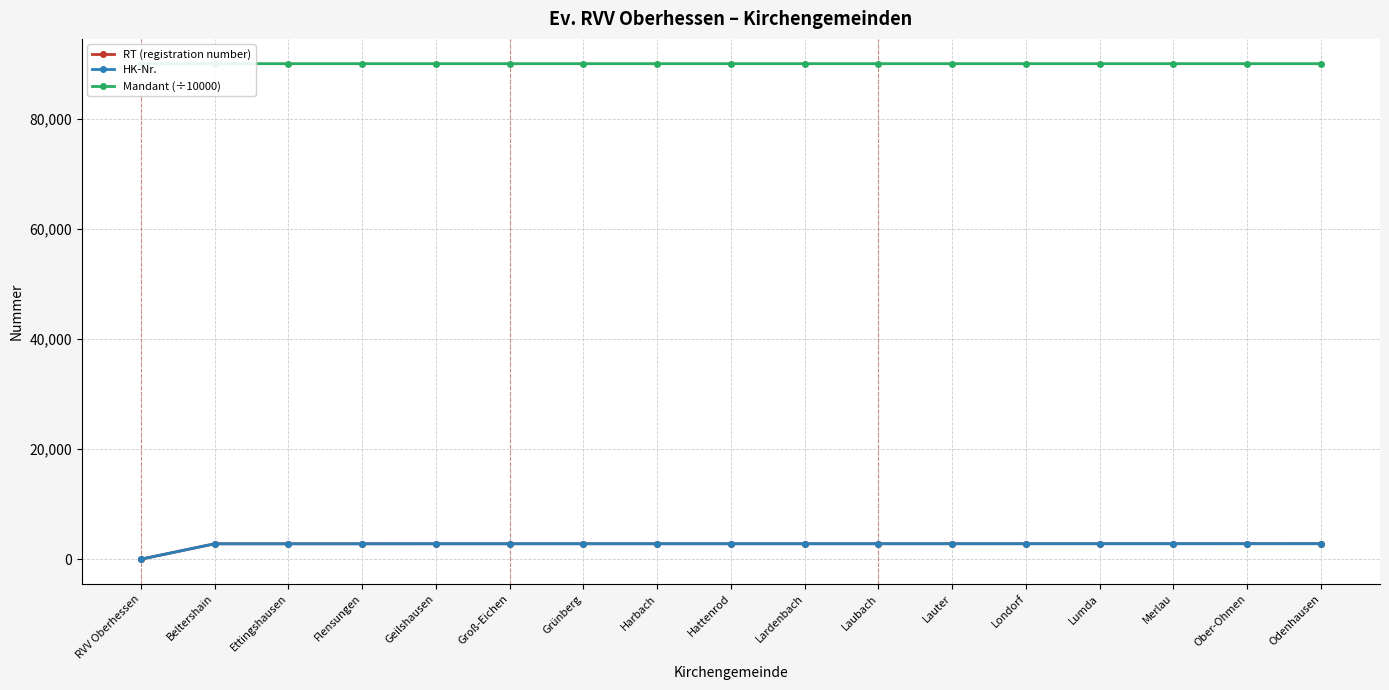

True or false: Mandant (÷10000) and RT (registration number) intersect in this chart.

False